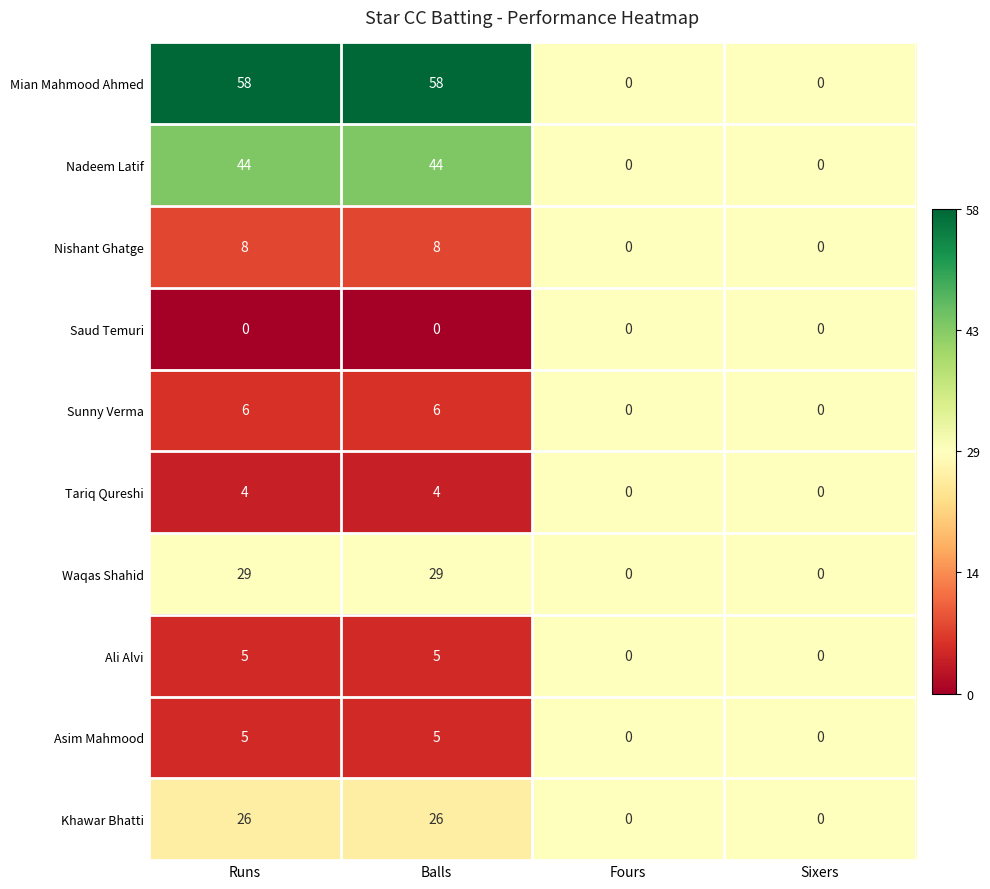

True or false: Asim Mahmood has a value of -3 at Sixers.

False